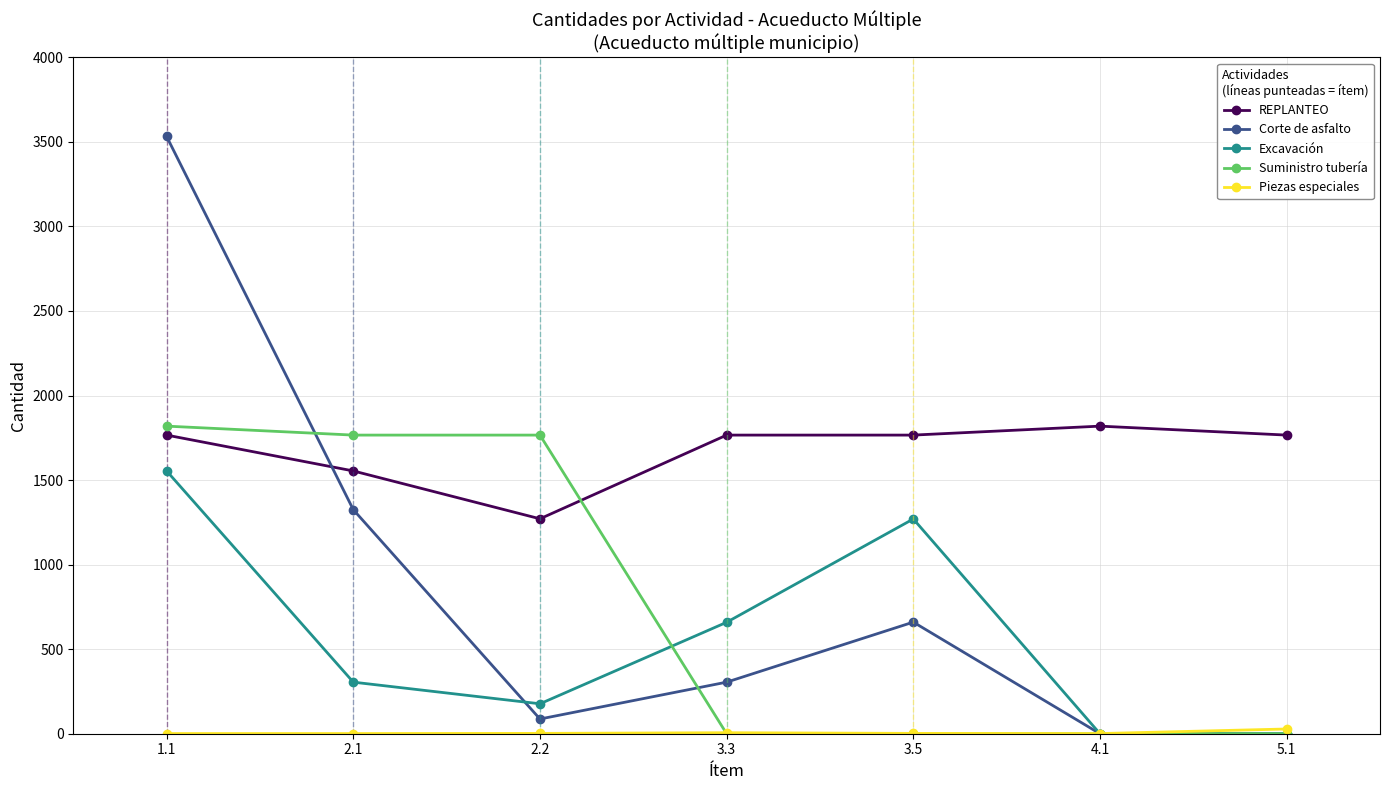

How many series are shown in this chart?

5